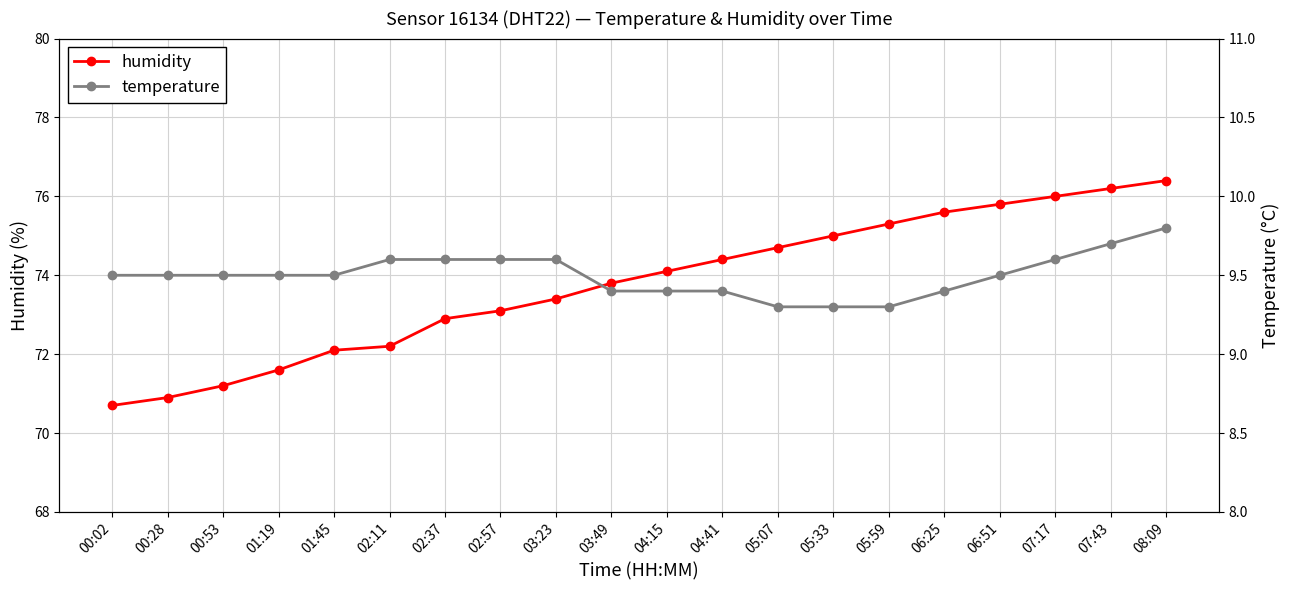

At which category is the sum across all series the highest?

08:09